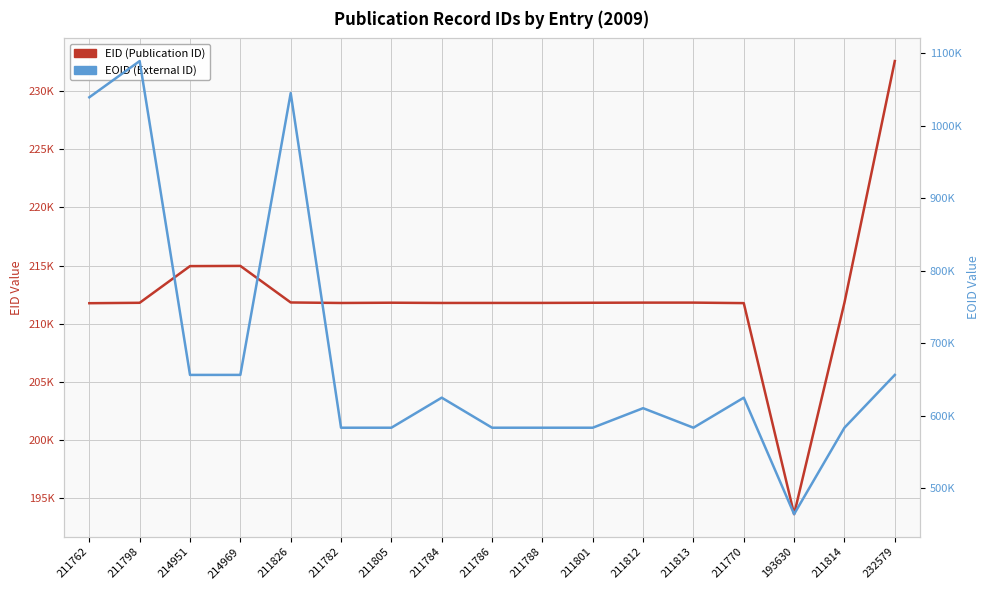

What is the label of the 4th point from the right?

211770